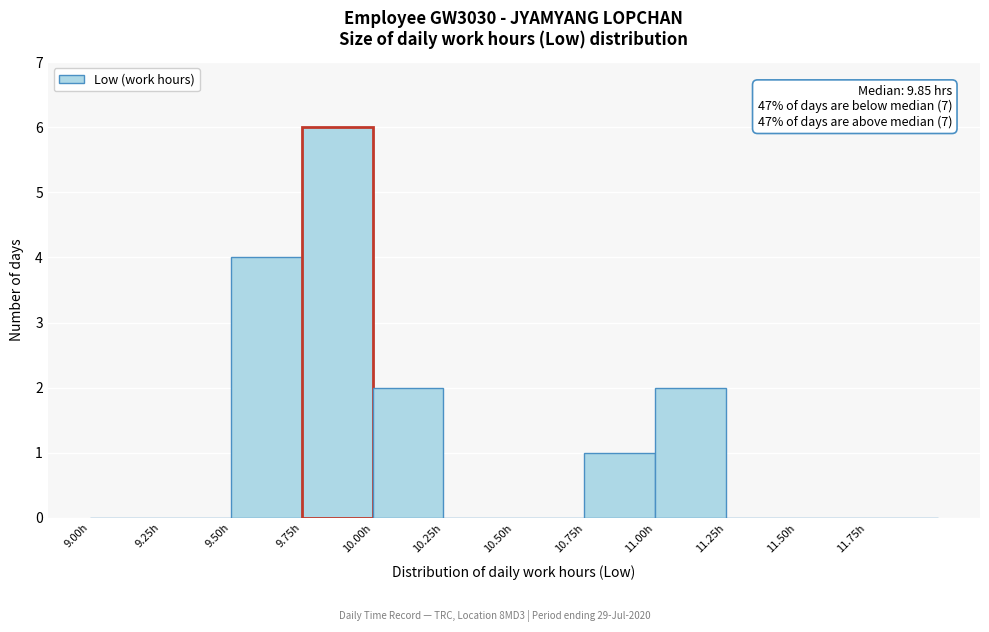

Over which range of the x-axis is the bar tallest?

9.75 to 10.00